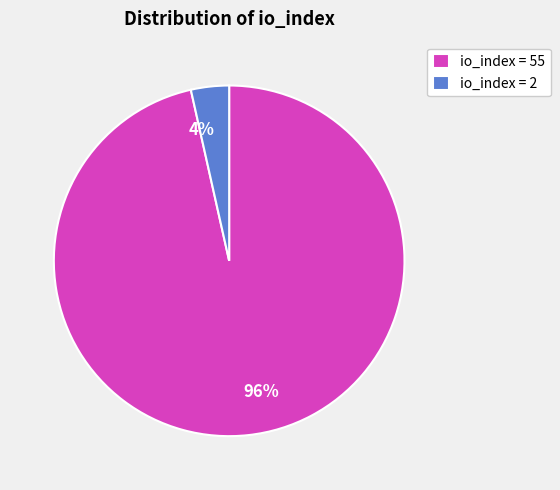

Which slice is the largest?

io_index = 55